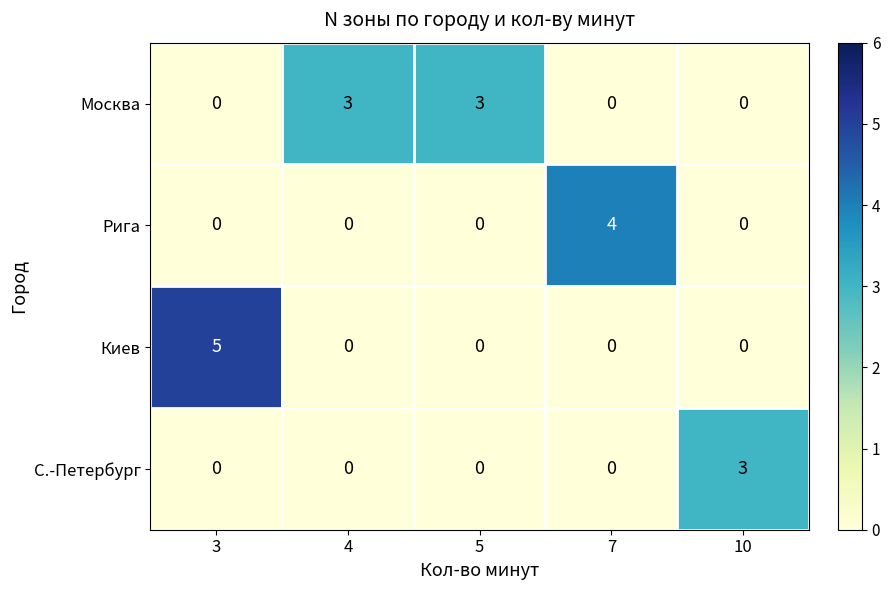

How many series are shown in this chart?

4